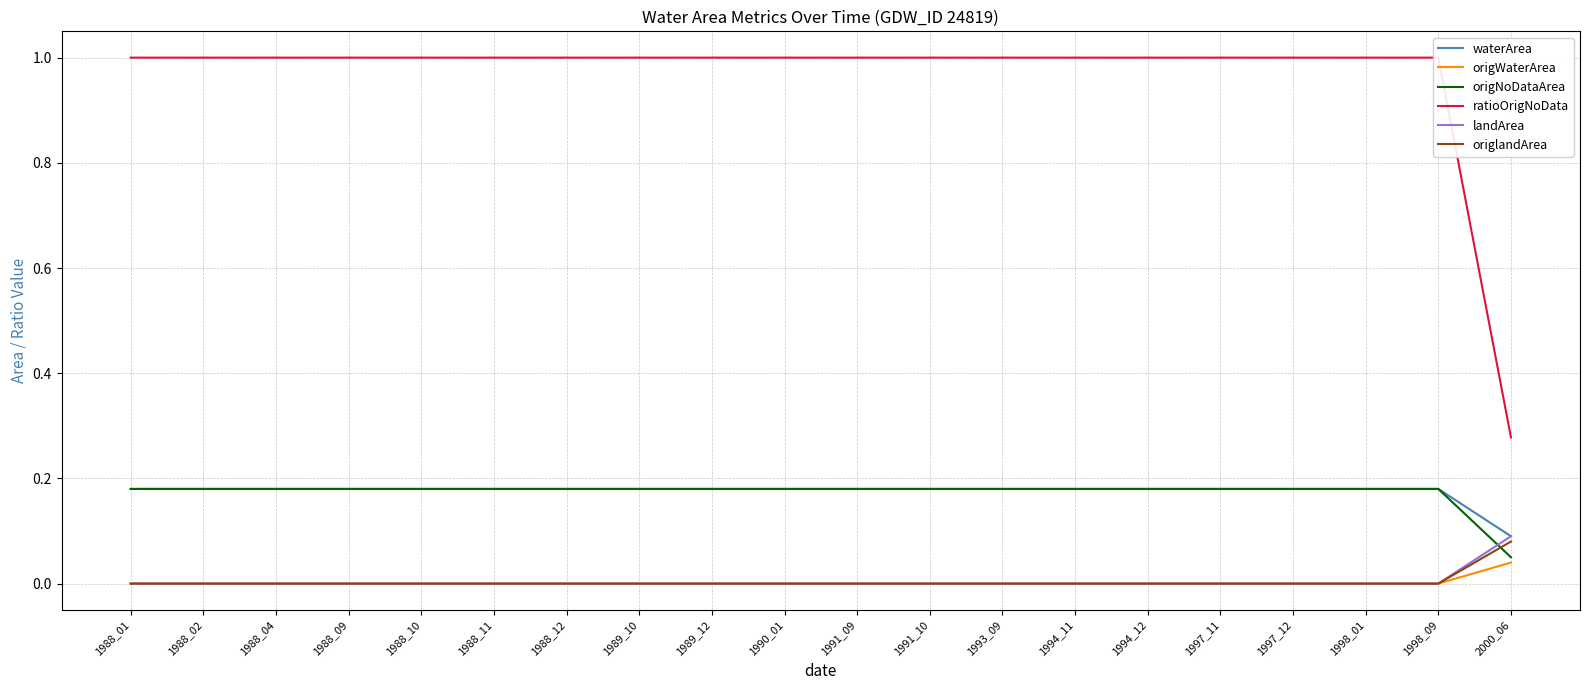

At which category does the chart reach its peak across all series?

1988_01